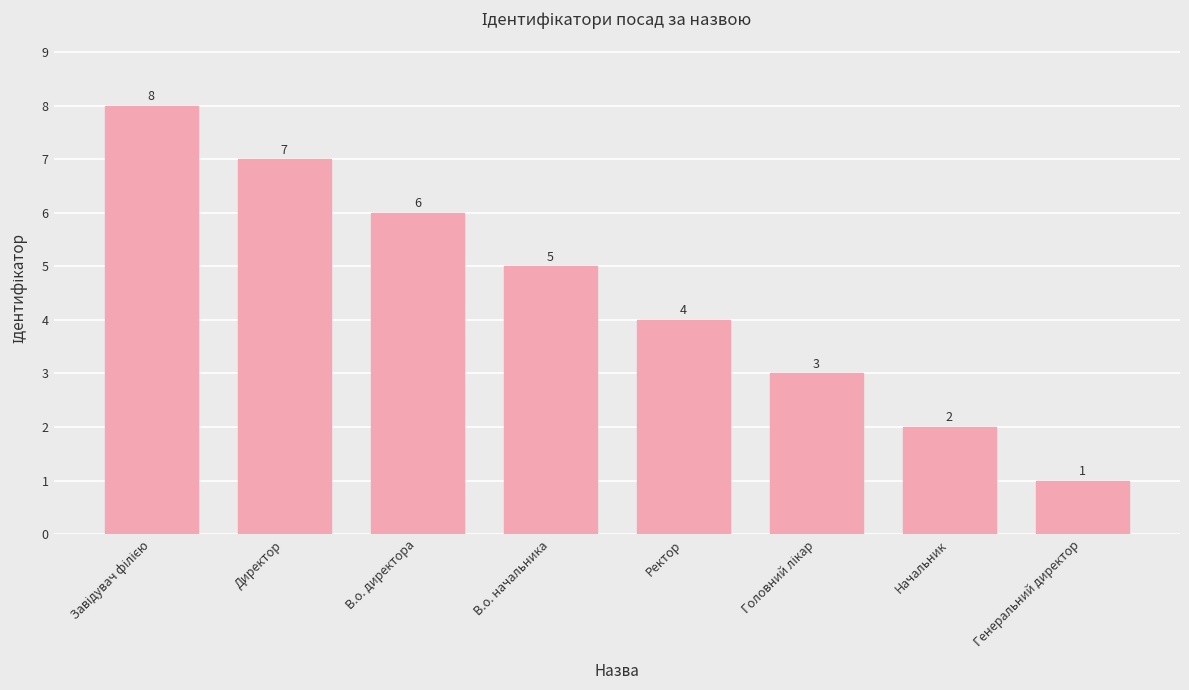

Count the number of data series in this chart.

1